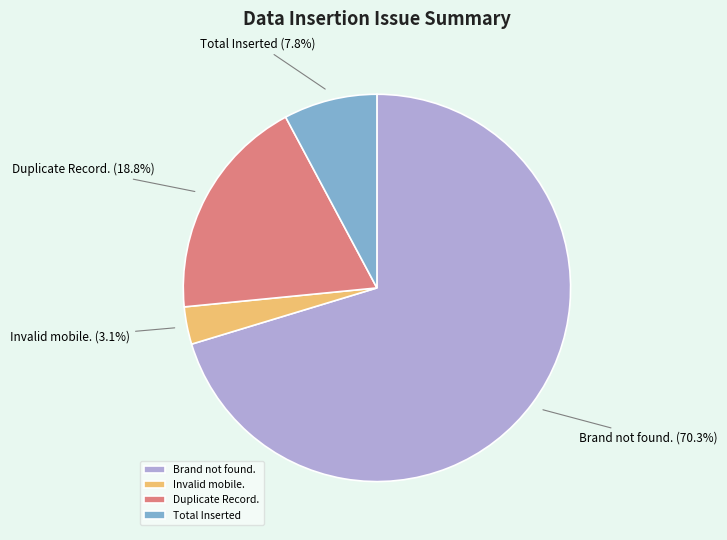

Does any single category account for the majority?

Yes